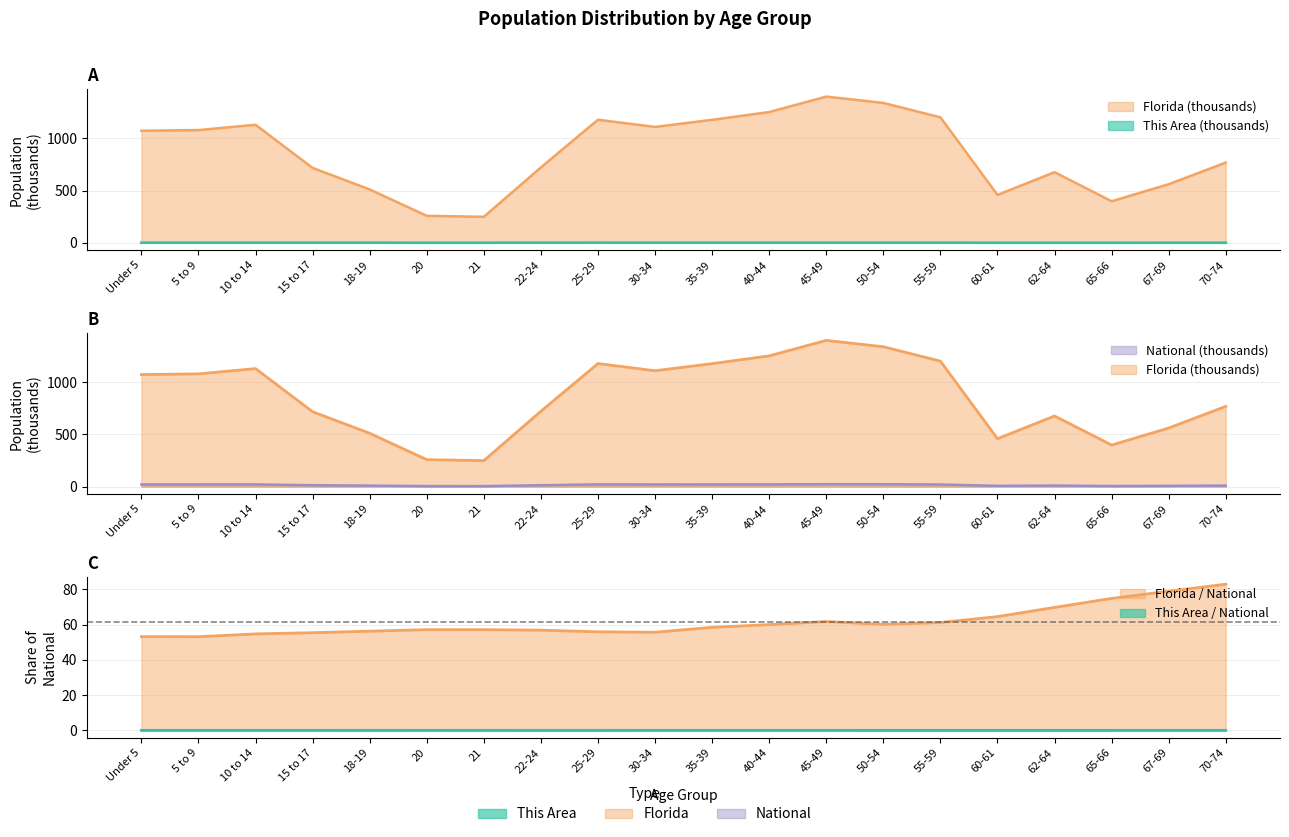

How many interior local peaks does the National series have?

4